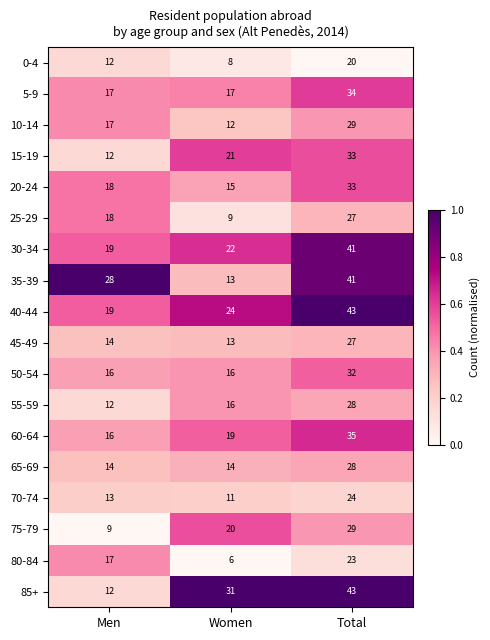

At which label does 25-29 reach its peak?

Total